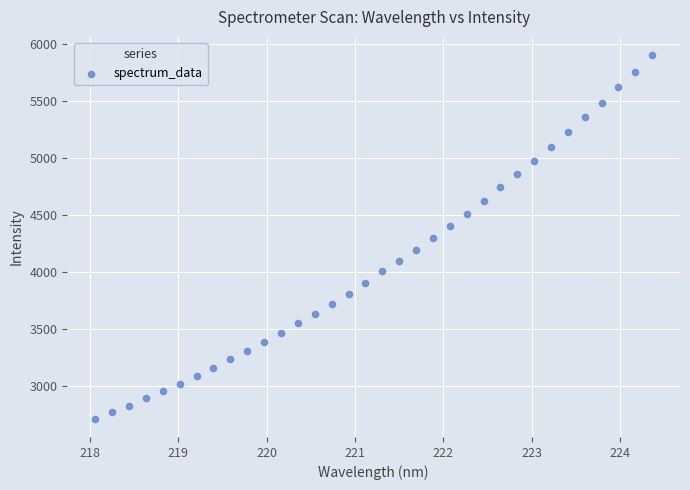

What is the range of Y values (max minus min)?

3189.7